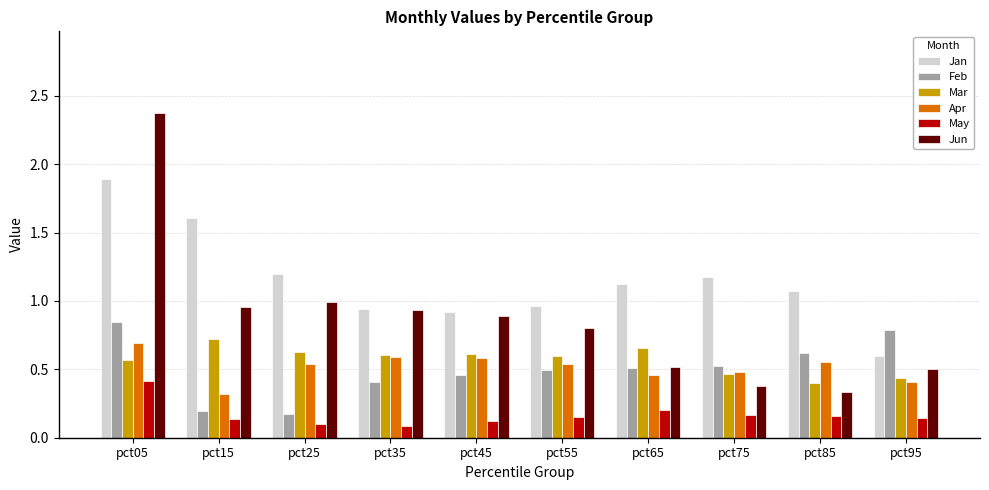

Where is Mar nearest to the value 0?

pct85